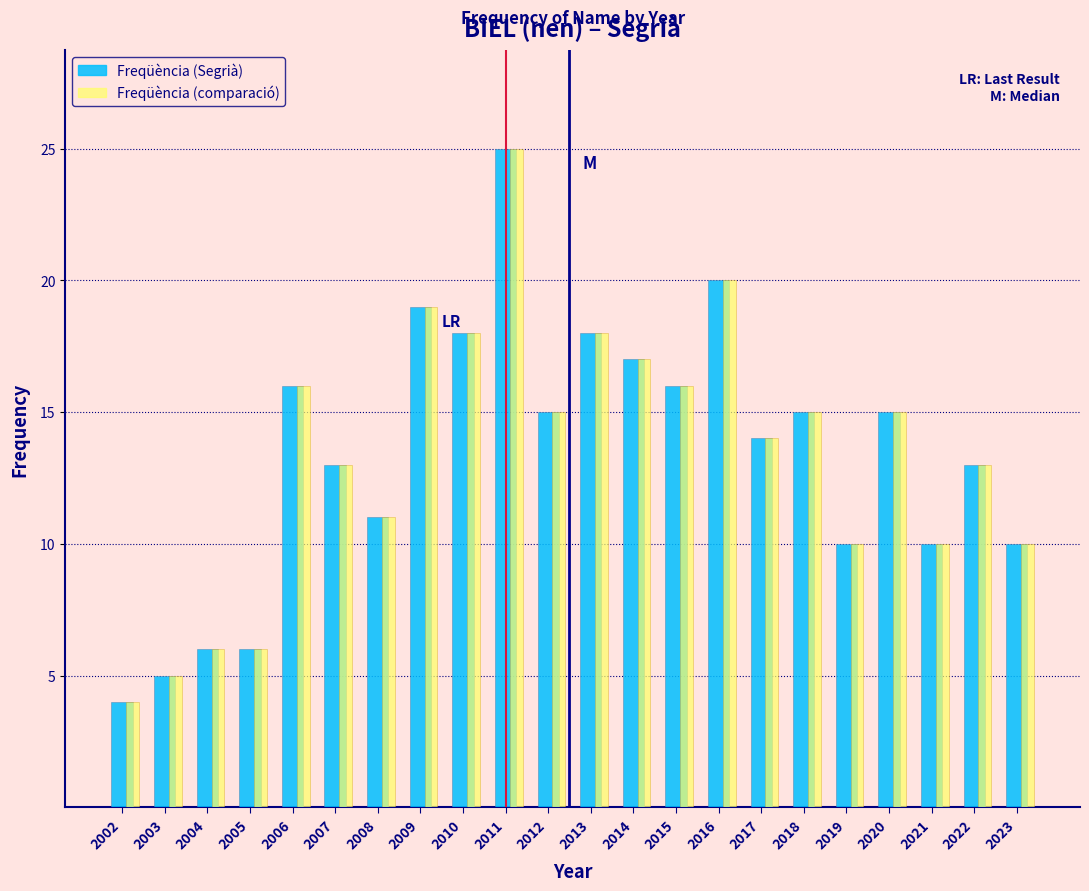

At which category is the sum across all series the highest?

2011